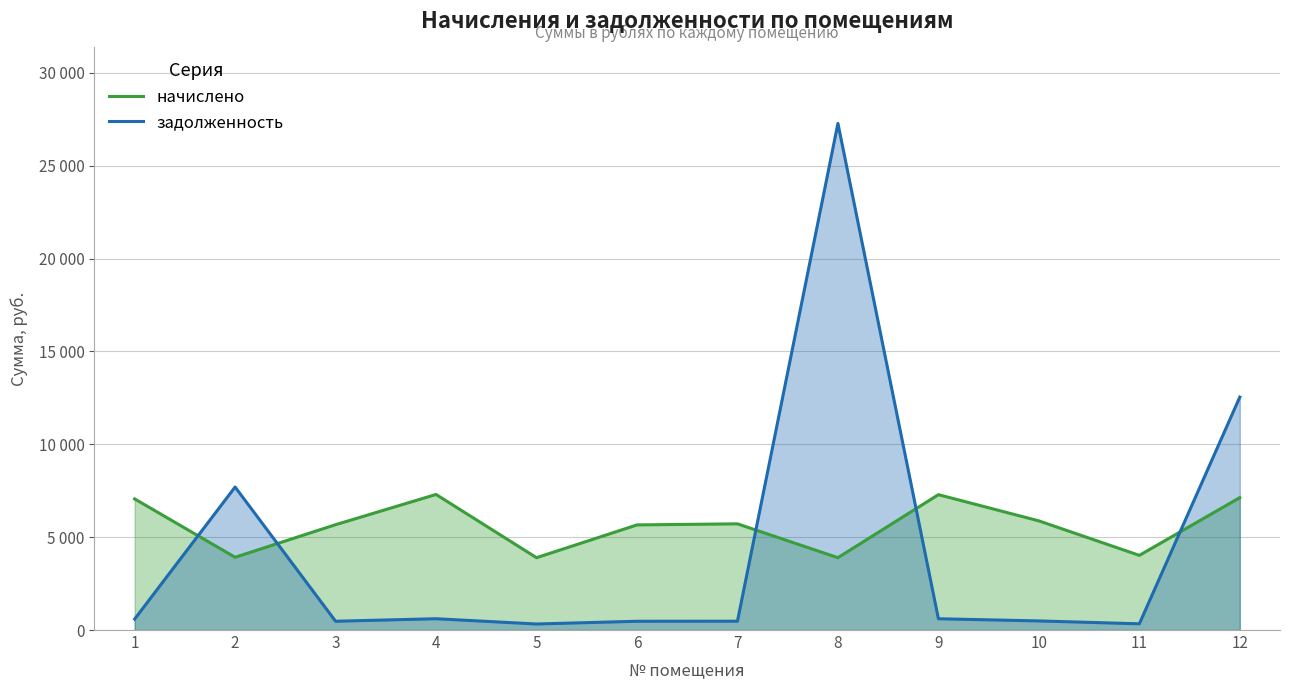

What is the sum of the начислено values at 10 and 12?

13005.0